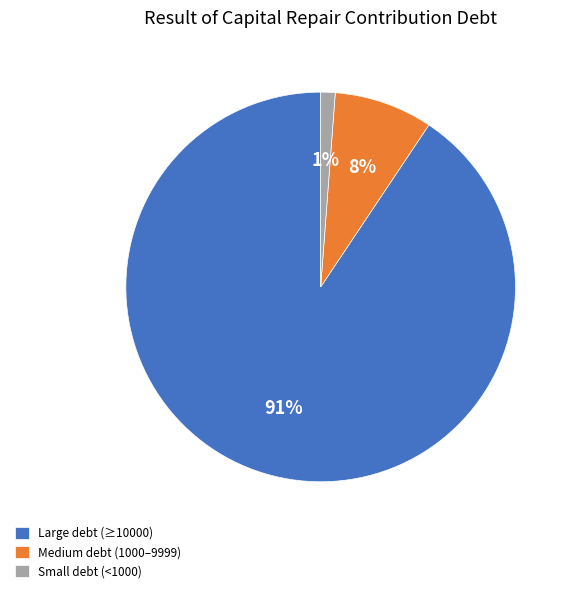

Which slice is the smallest?

Small debt (<1000)